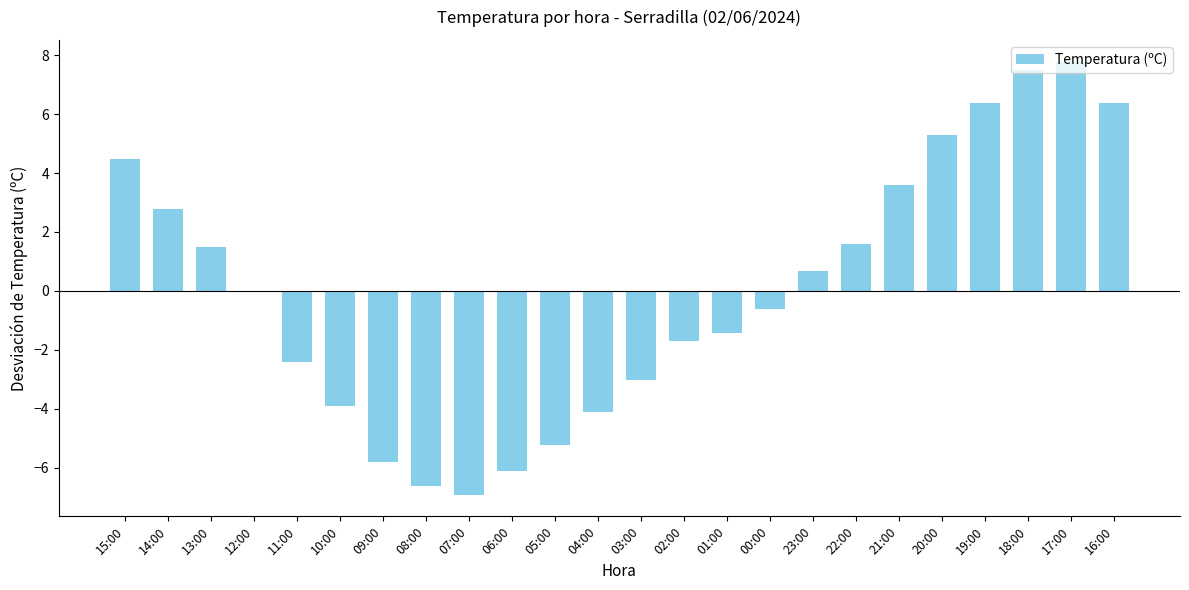

The value at 20:00 is 5.3. True or false?

True